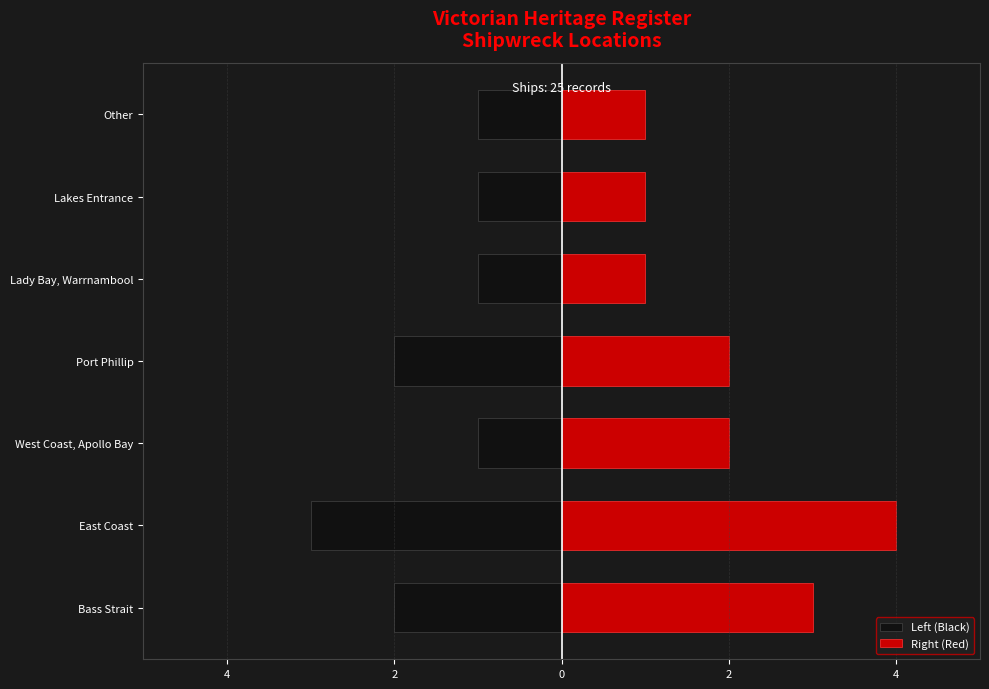

The Right (Red) series shows 1 at Lady Bay, Warrnambool. True or false?

False